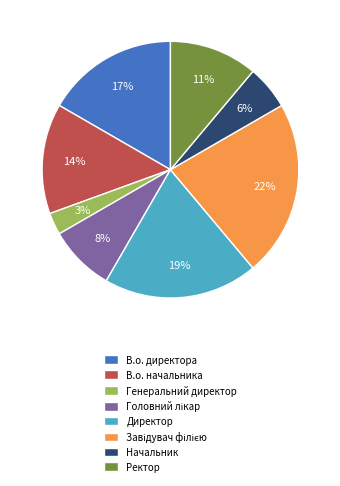

True or false: Ректор accounts for 1% of the total.

False